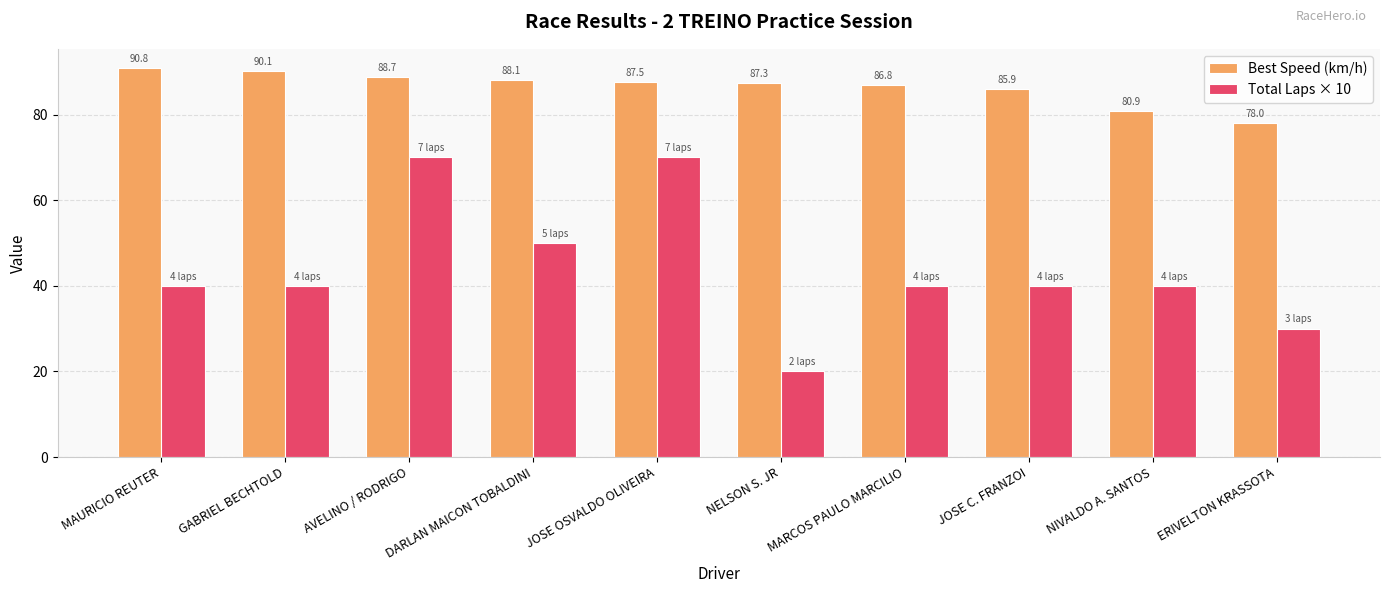

How many values in the Best Speed (km/h) series exceed 87?

6